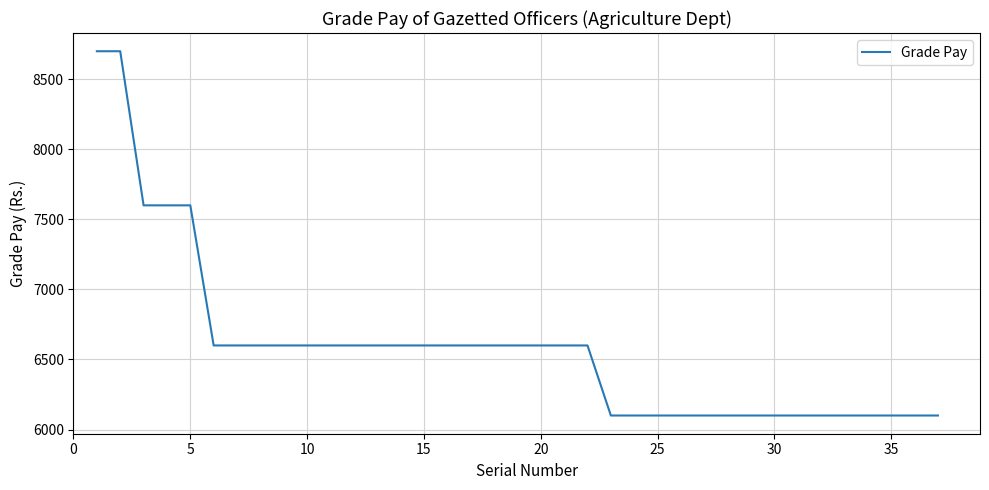

Reading left to right, what are all the values shown in this chart?

8700	8700	7600	7600	7600	6600	6600	6600	6600	6600	6600	6600	6600	6600	6600	6600	6600	6600	6600	6600	6600	6600	6100	6100	6100	6100	6100	6100	6100	6100	6100	6100	6100	6100	6100	6100	6100